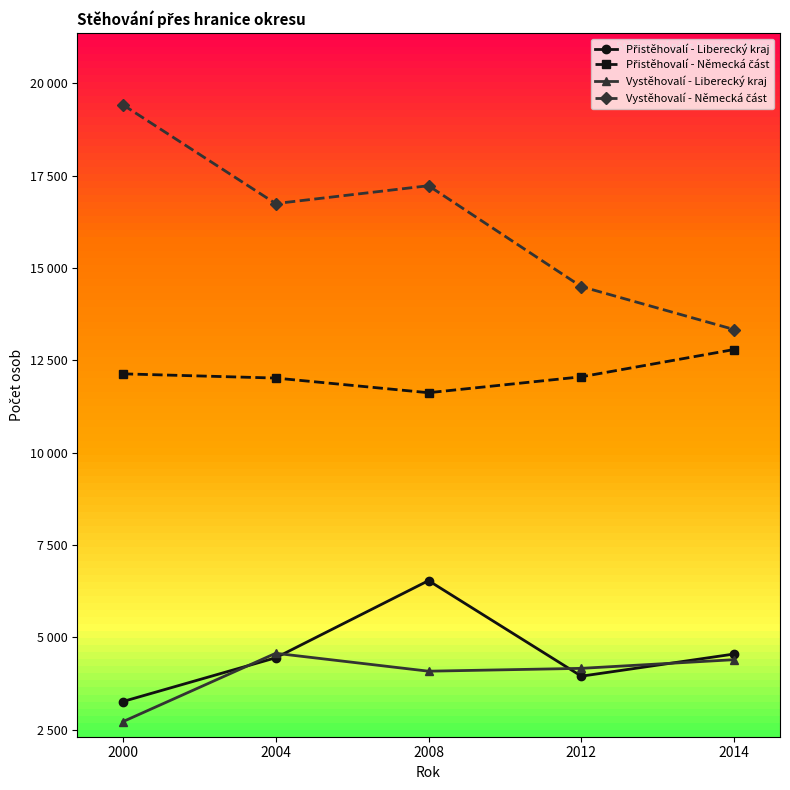

True or false: Vystěhovalí - Německá část has a value of 10110 at 2012.

False